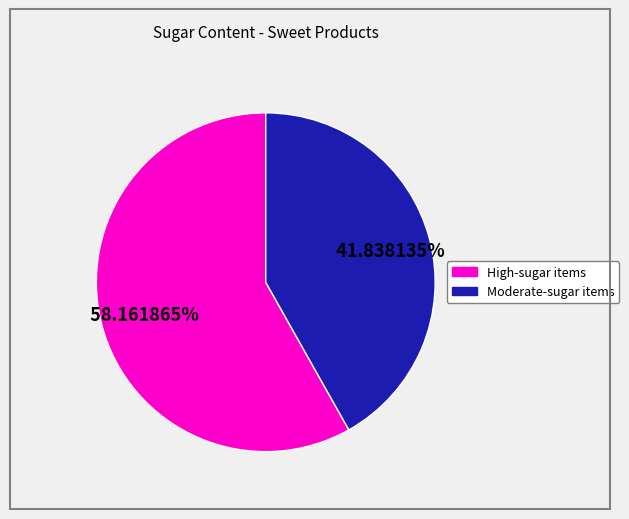

Does any single category account for the majority?

Yes